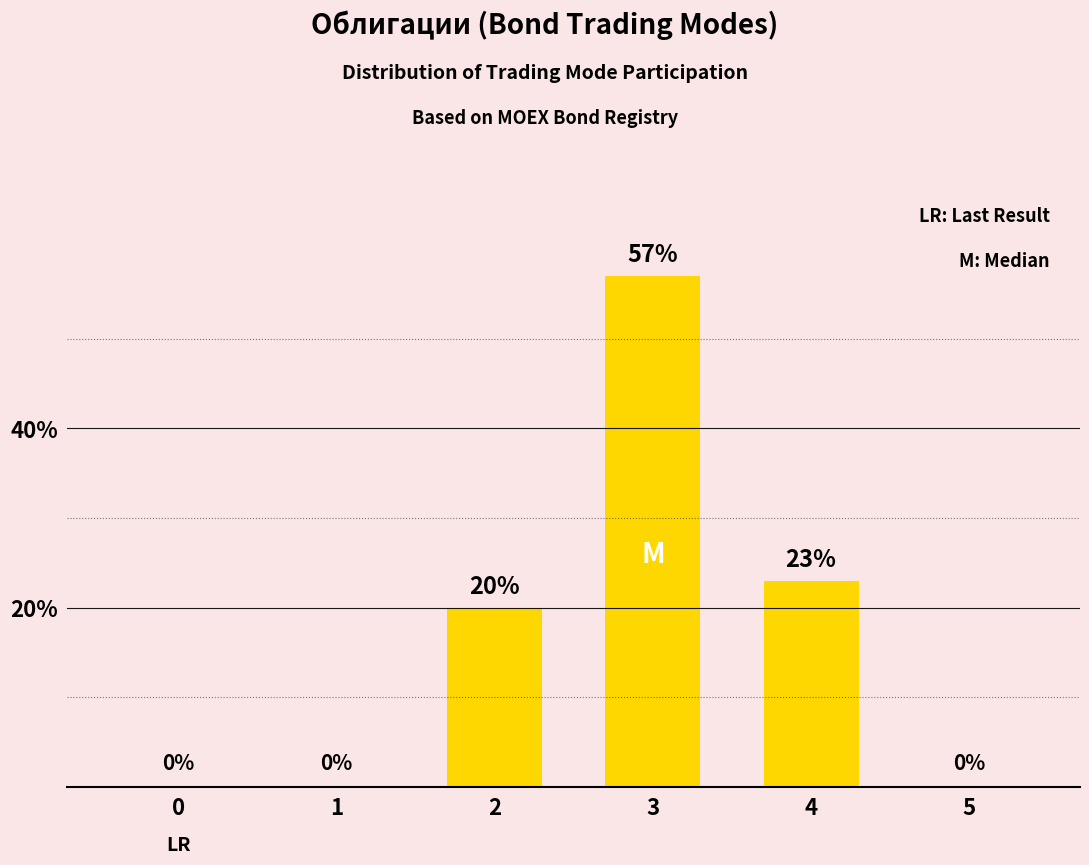

What is the sum of all values?

100